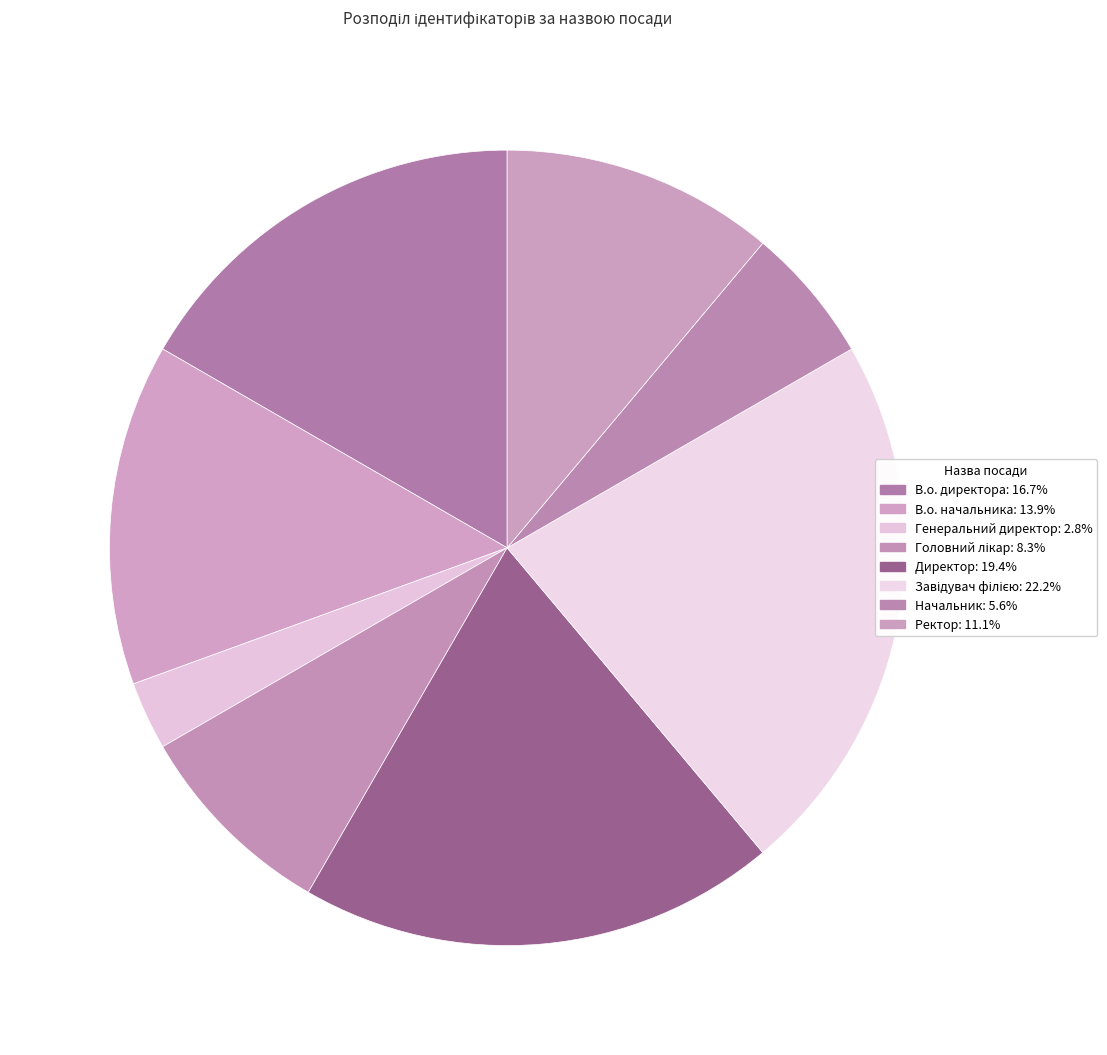

Which slice is the largest?

Завідувач філією